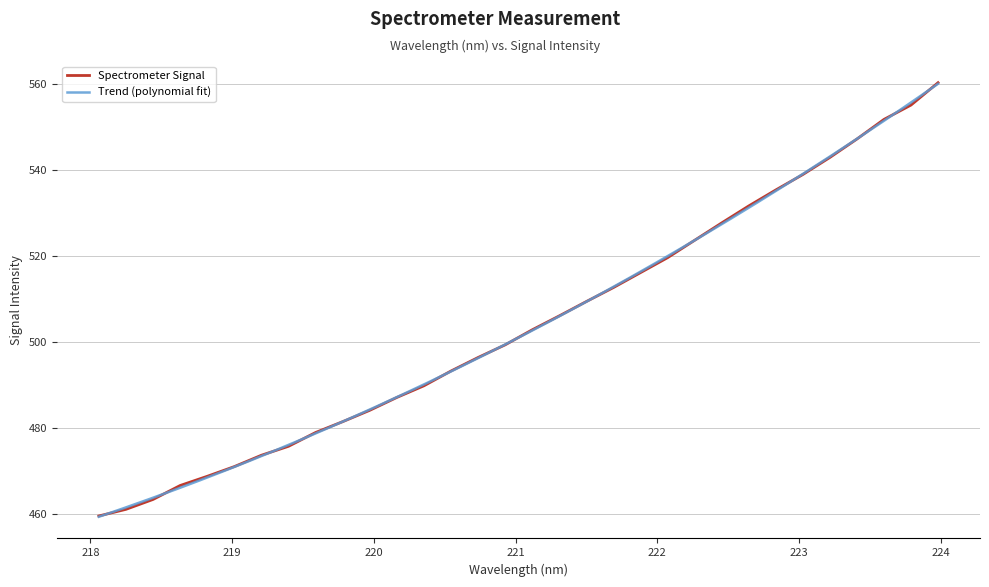

Rank the categories by value from lowest to highest.

218.0596, 218.2508, 218.442, 218.6332, 218.8244, 219.0156, 219.2067, 219.3979, 219.589, 219.7801, 219.9712, 220.1623, 220.3533, 220.5444, 220.7354, 220.9264, 221.1174, 221.3083, 221.4993, 221.6902, 221.8812, 222.0721, 222.263, 222.4538, 222.6447, 222.8355, 223.0264, 223.2172, 223.408, 223.5987, 223.7895, 223.9802